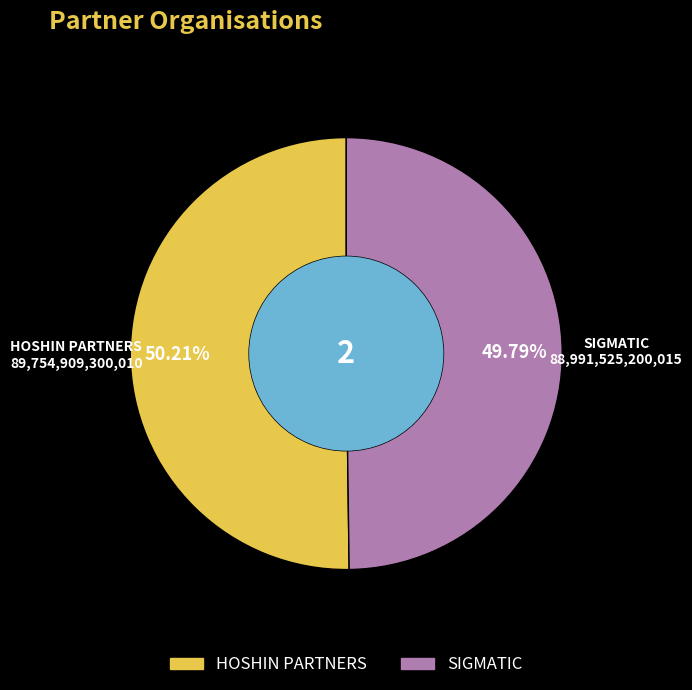

Is there a majority slice in this chart?

Yes